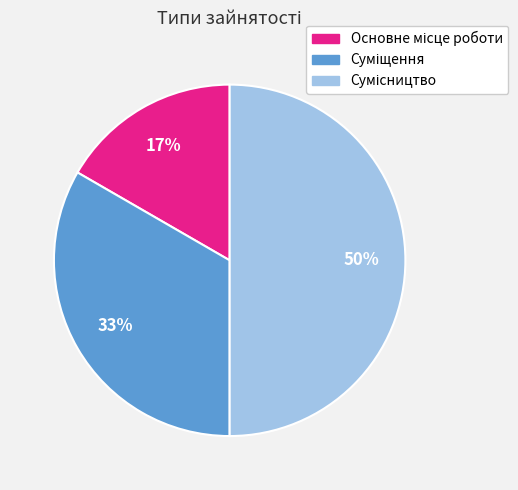

To the nearest percent, what is the difference between the largest and smallest slice percentages?

33%